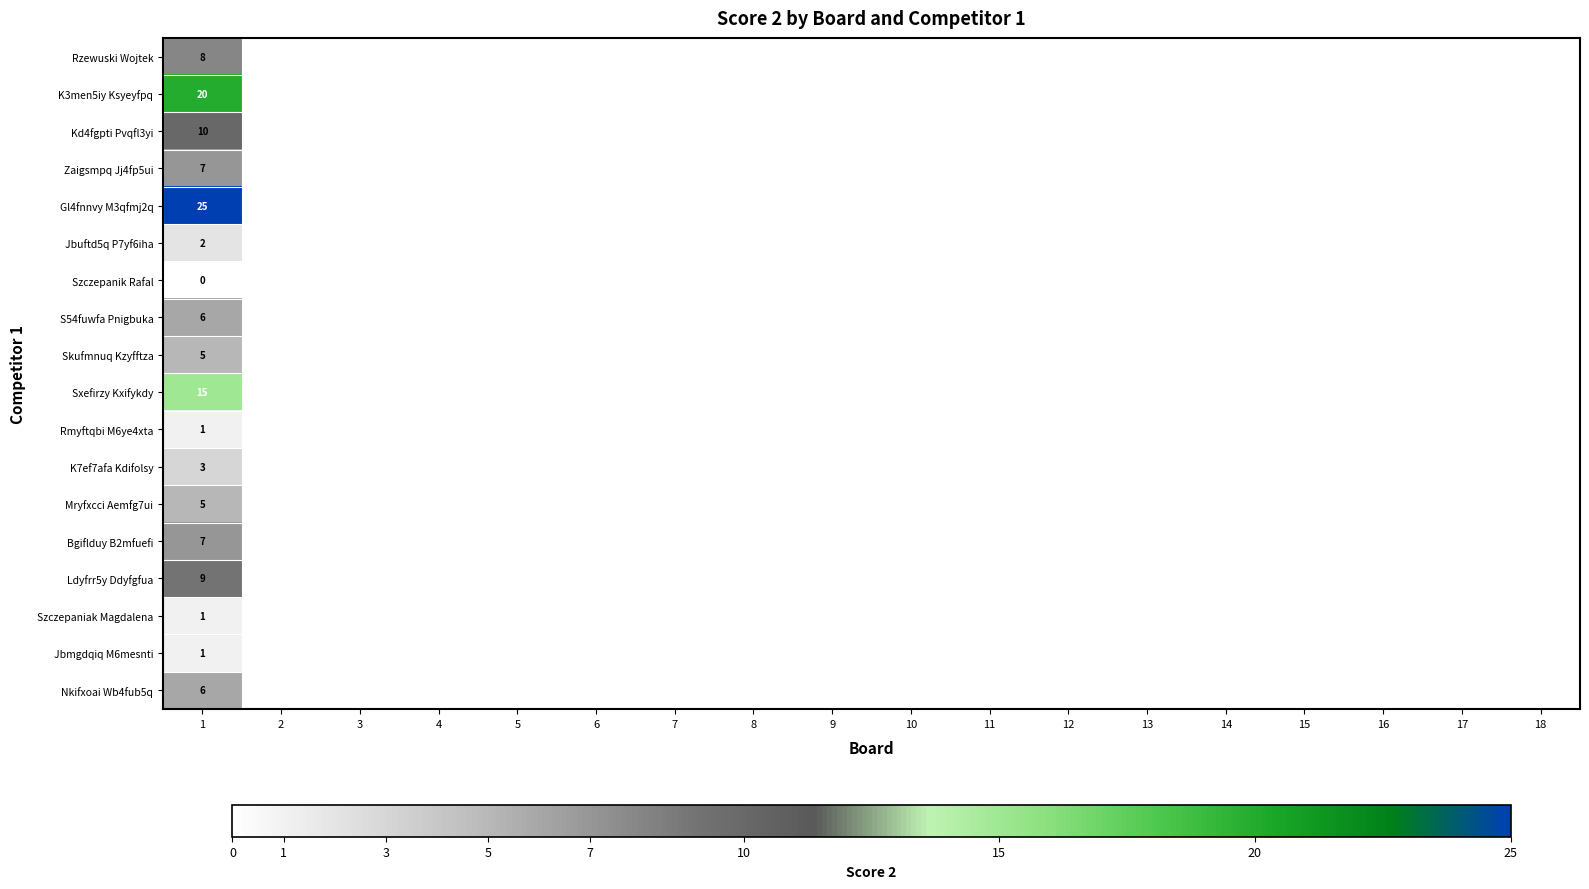

What is the maximum value shown in the chart?

25.0